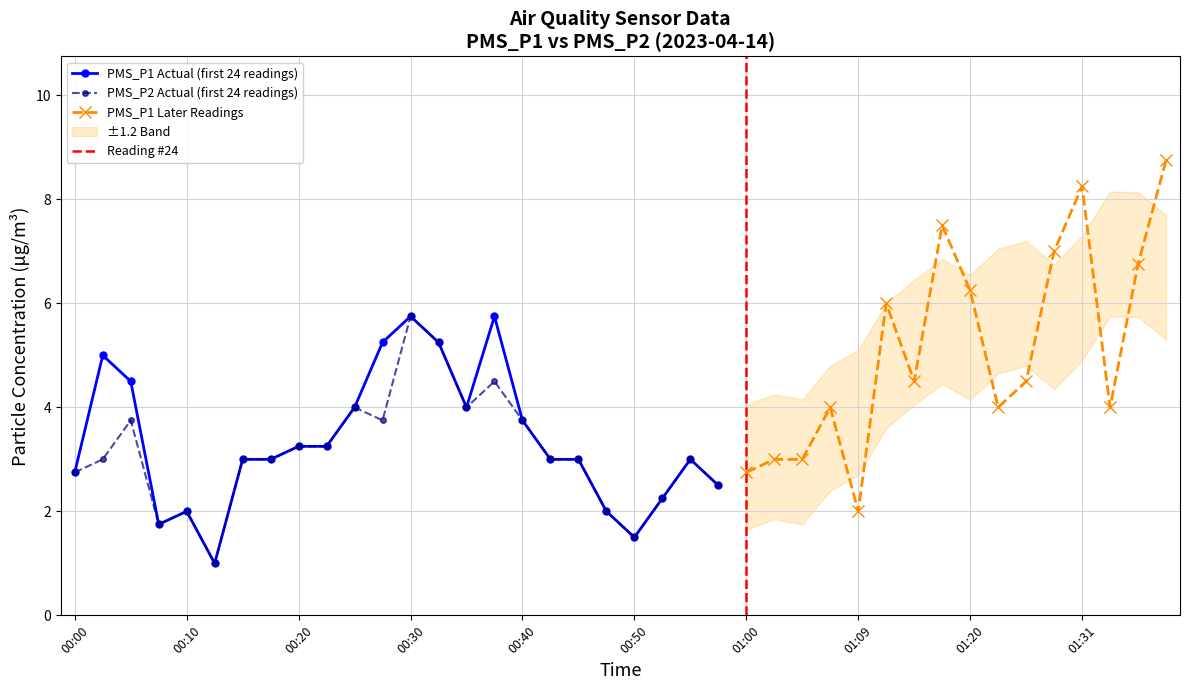

True or false: PMS_P1 Actual (first 24 readings) has more than 1 points higher than both neighbors.

True